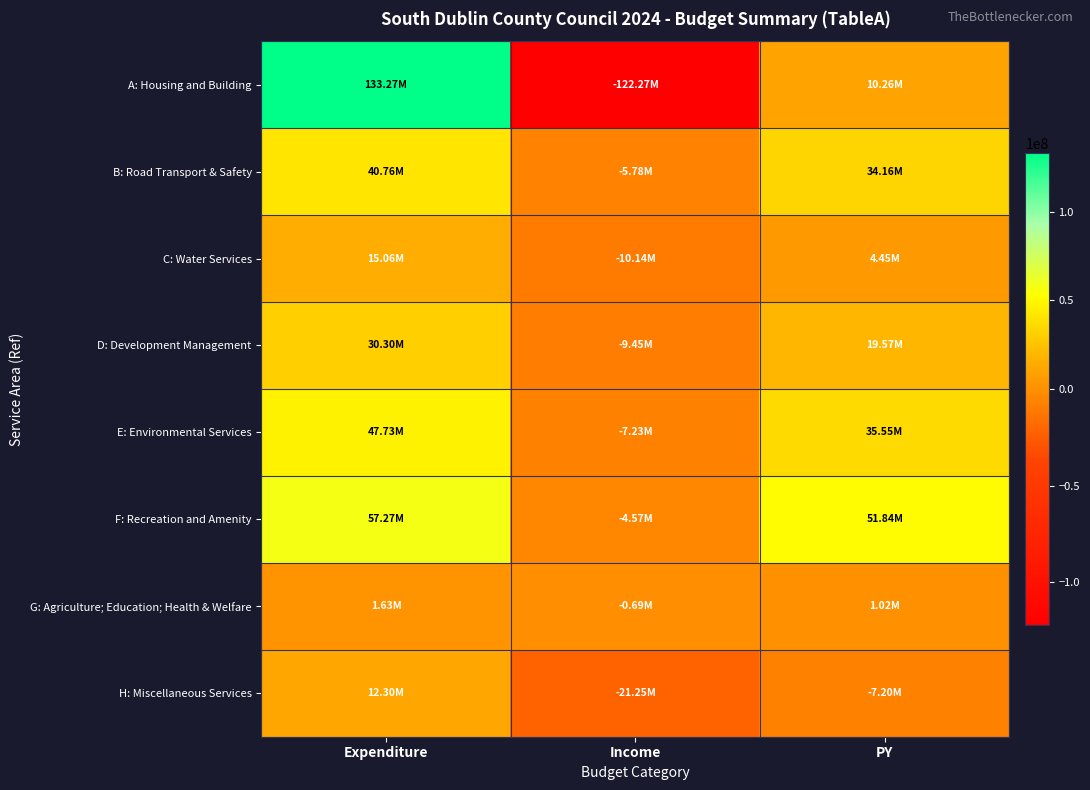

What is the difference between the highest and lowest values at Expenditure?

131644200